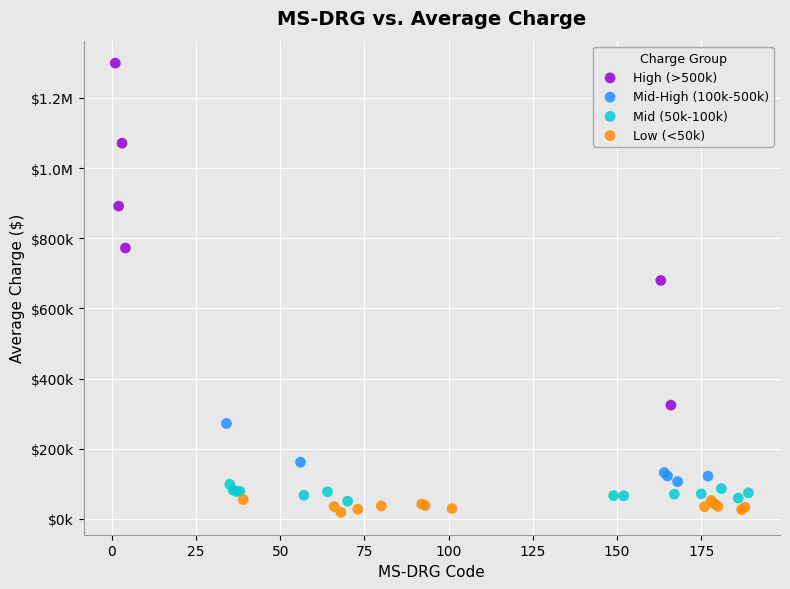

What are all the series names shown in the legend?

High (>500k), Mid-High (100k-500k), Mid (50k-100k), Low (<50k)